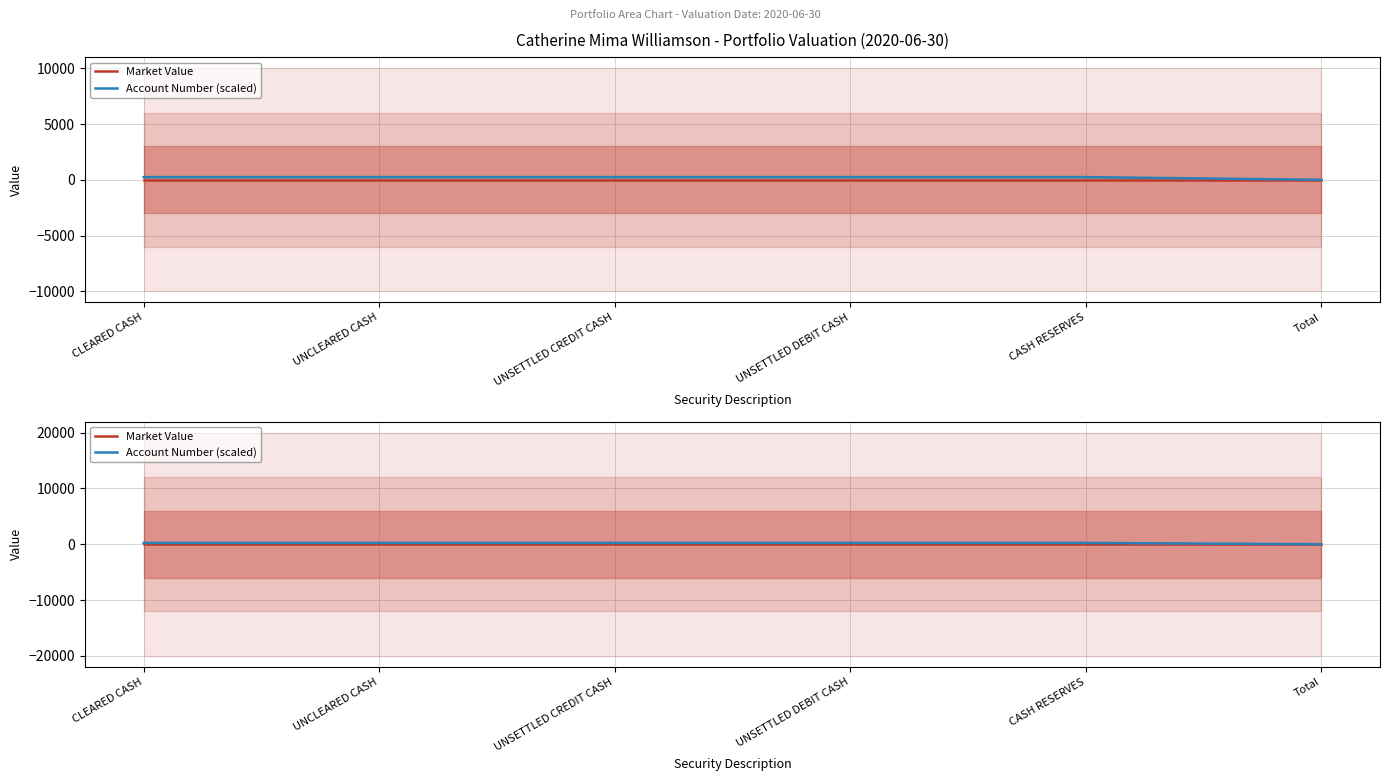

What is the label of the 4th point from the right?

UNSETTLED CREDIT CASH